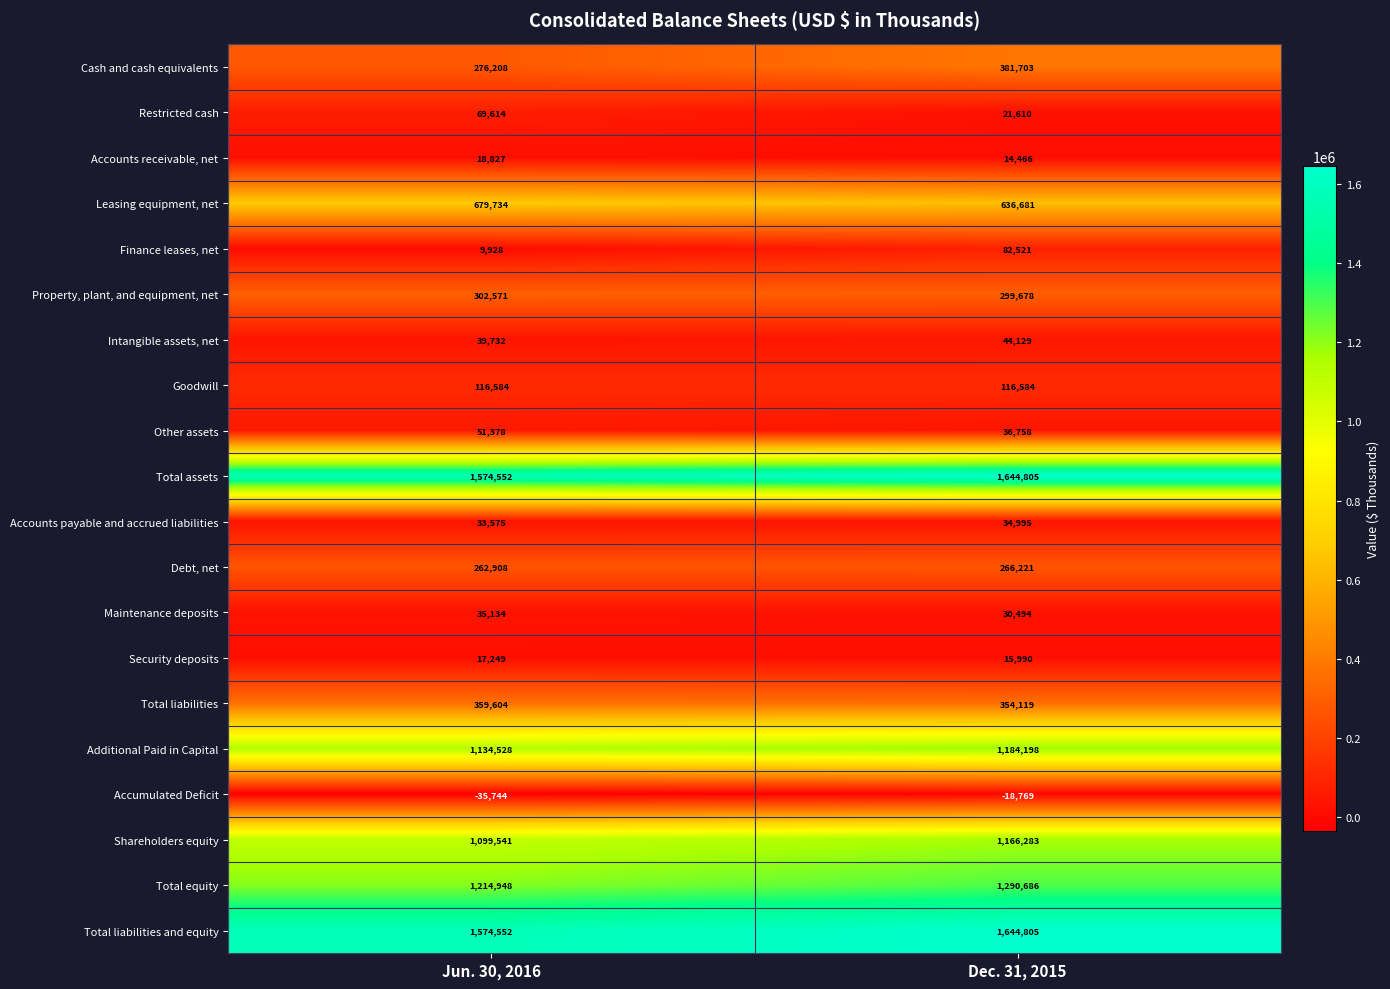

What is the greatest value displayed?

1644805